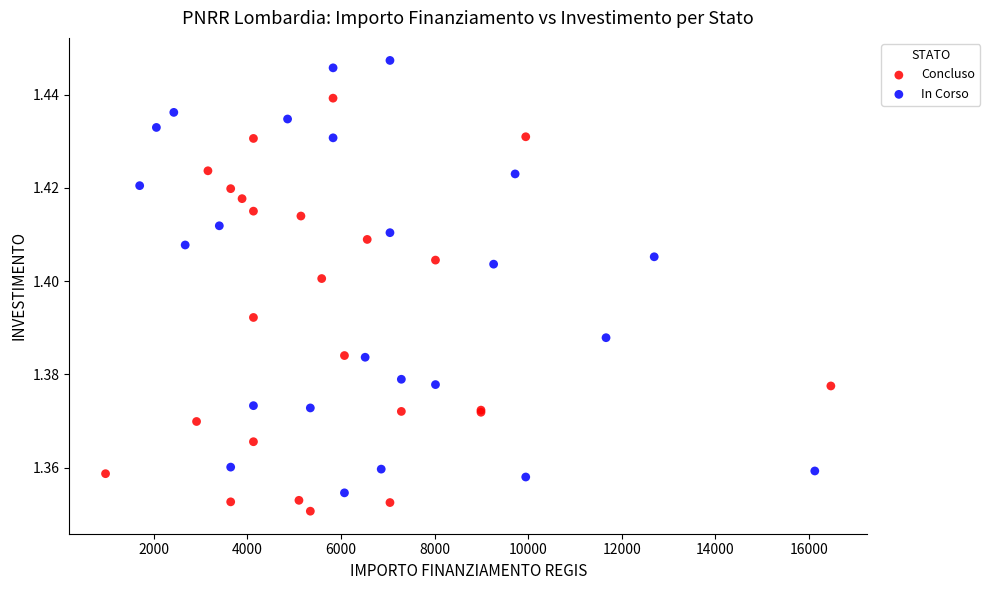

Which series contains the highest Y value?

In Corso